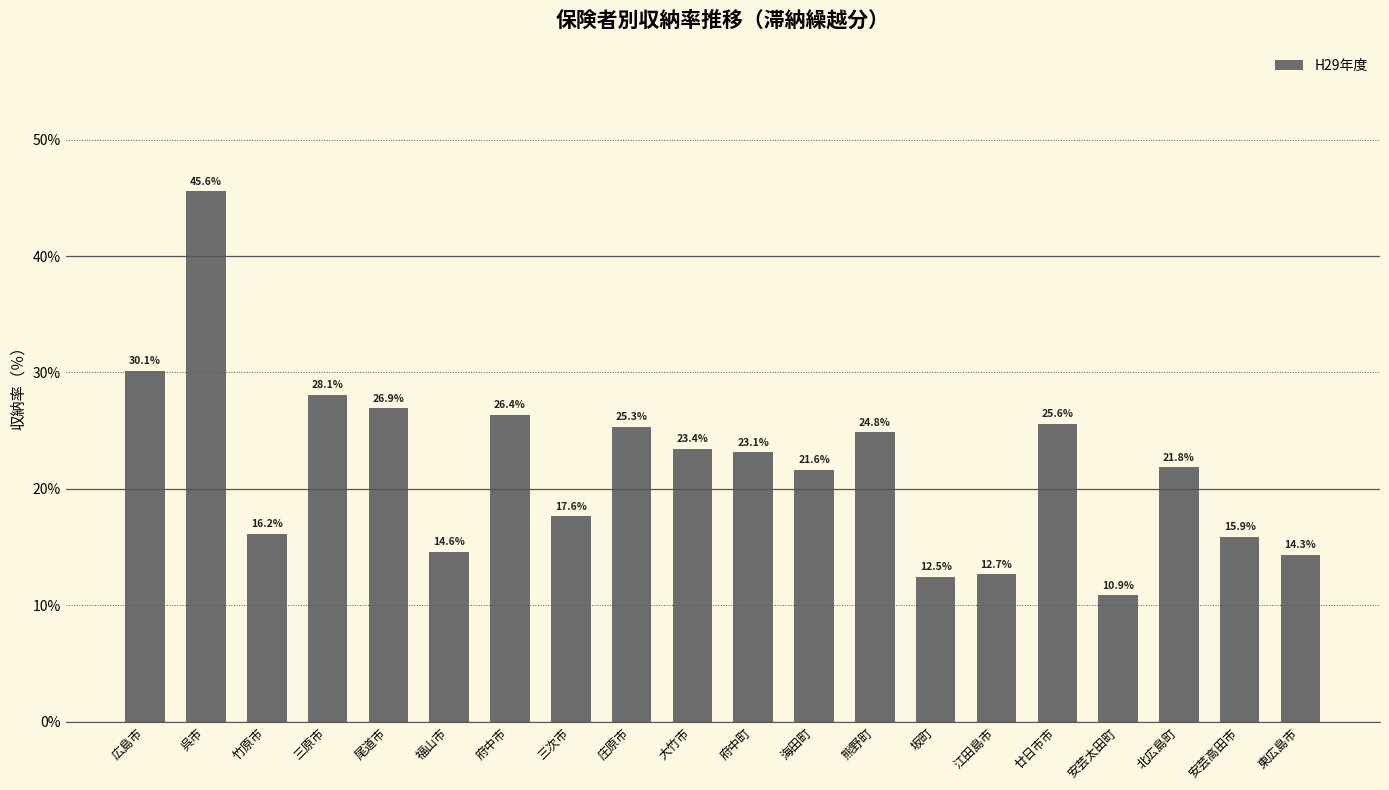

Between 庄原市 and 三原市, which is larger?

三原市